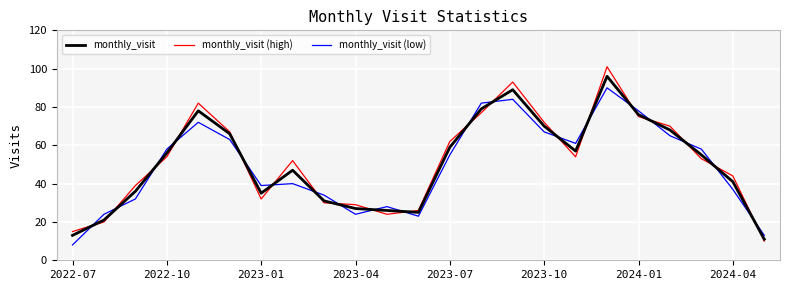

At how many categories does at least one series exceed 25?

20